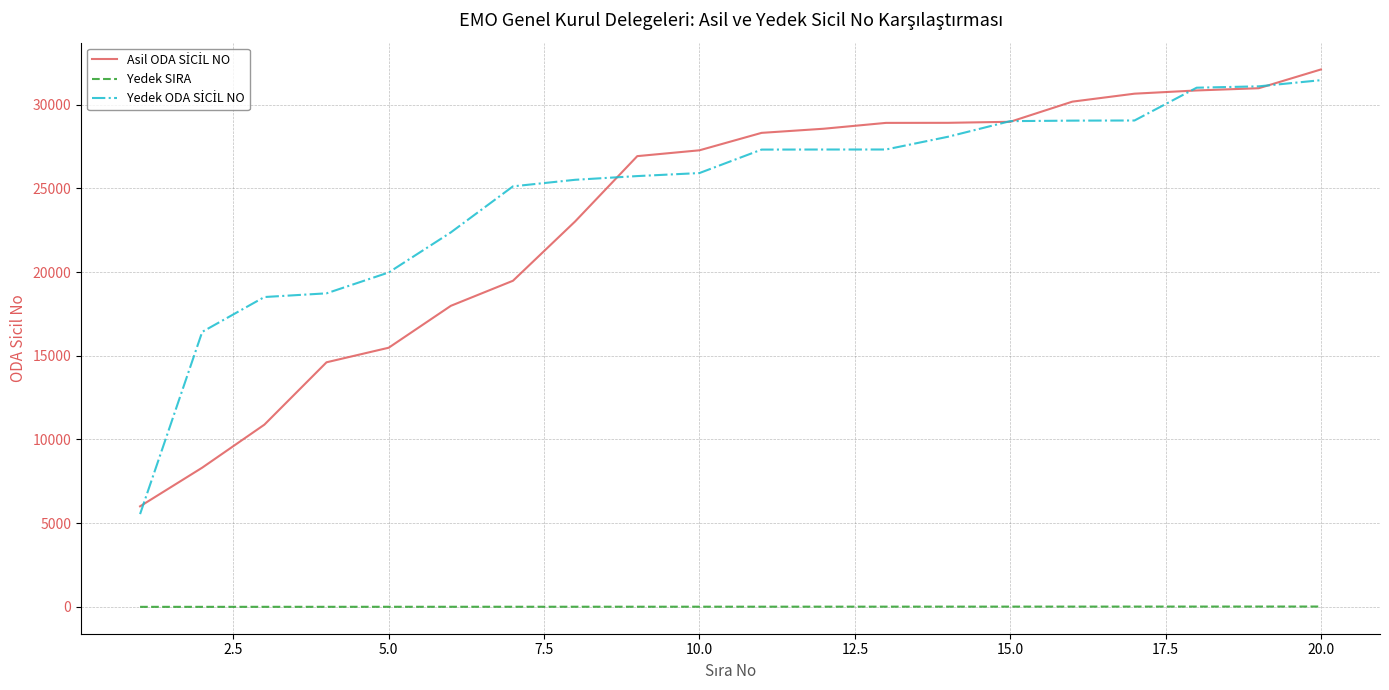

What is the maximum value shown in the chart?

32108